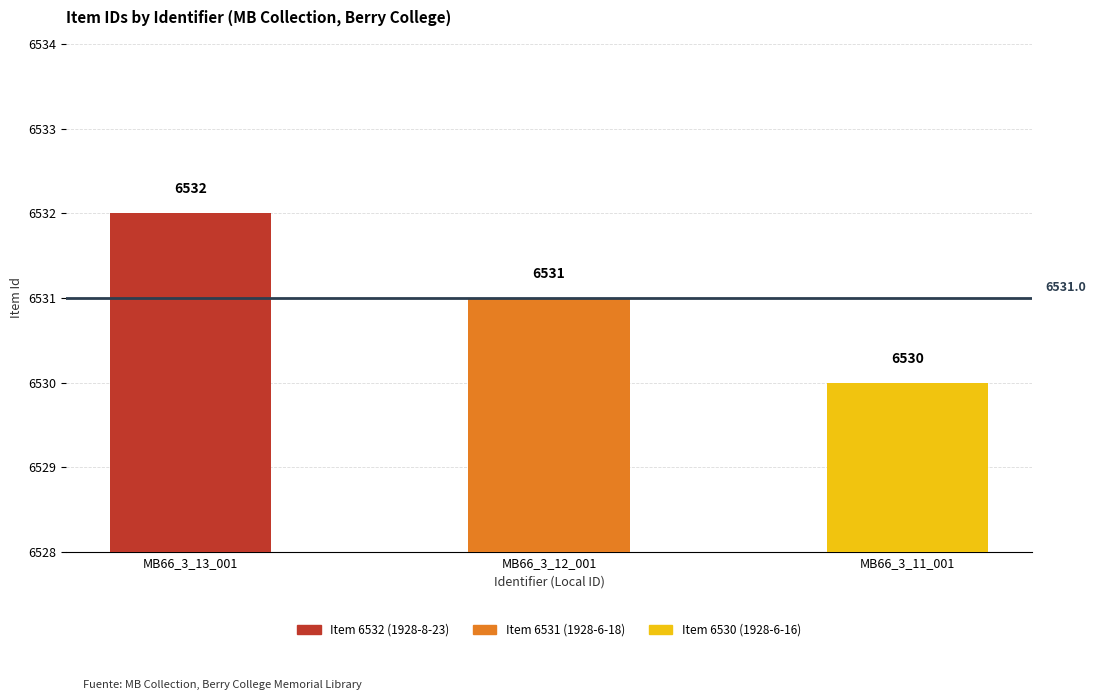

Is it true that the value at MB66_3_11_001 is 6530?

True